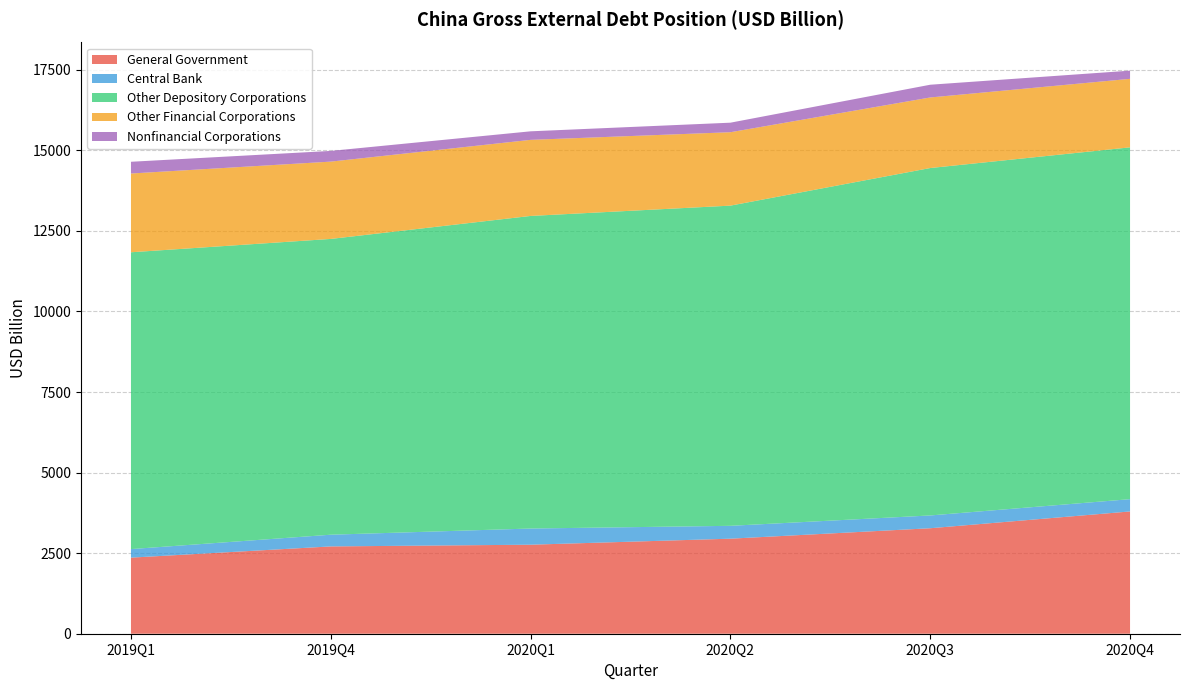

Reading left to right, transcribe all the data shown in this chart.

General Government: 2019Q1=2361.0	2019Q4=2709.3	2020Q1=2762.5	2020Q2=2949.3	2020Q3=3273.5	2020Q4=3794.7
Central Bank: 2019Q1=265.0	2019Q4=363.3	2020Q1=502.1	2020Q2=399.0	2020Q3=396.6	2020Q4=381.1
Other Depository Corporations: 2019Q1=9212.0	2019Q4=9179.4	2020Q1=9700.6	2020Q2=9936.8	2020Q3=10781.8	2020Q4=10918.2
Other Financial Corporations: 2019Q1=2444.0	2019Q4=2399.0	2020Q1=2361.0	2020Q2=2278.0	2020Q3=2190.0	2020Q4=2126.0
Nonfinancial Corporations: 2019Q1=364.0	2019Q4=332.0	2020Q1=265.0	2020Q2=296.0	2020Q3=395.0	2020Q4=254.0